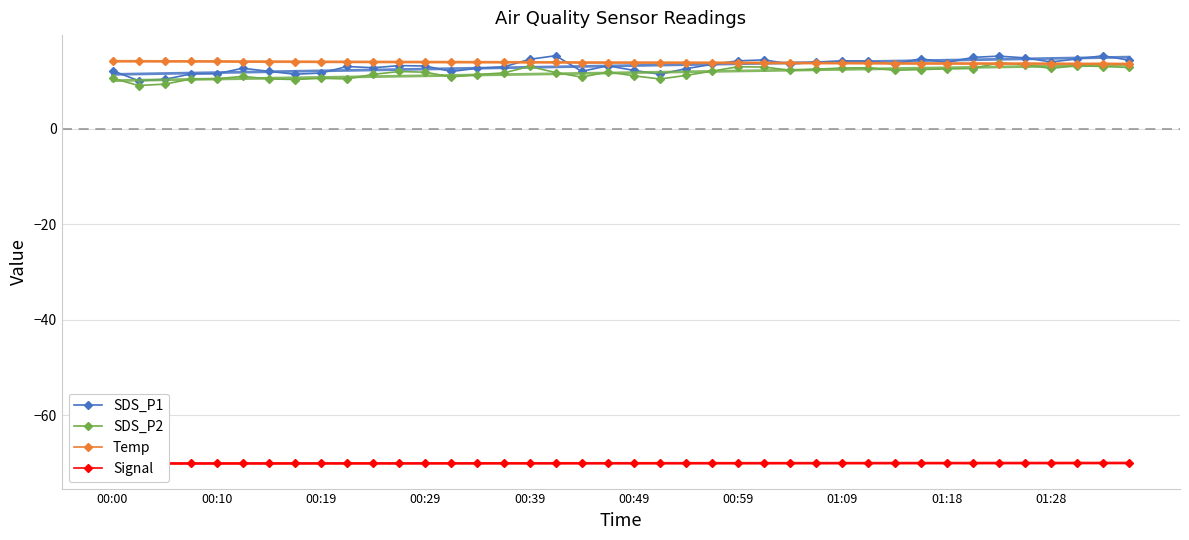

What is the sum of all Temp values?

552.5